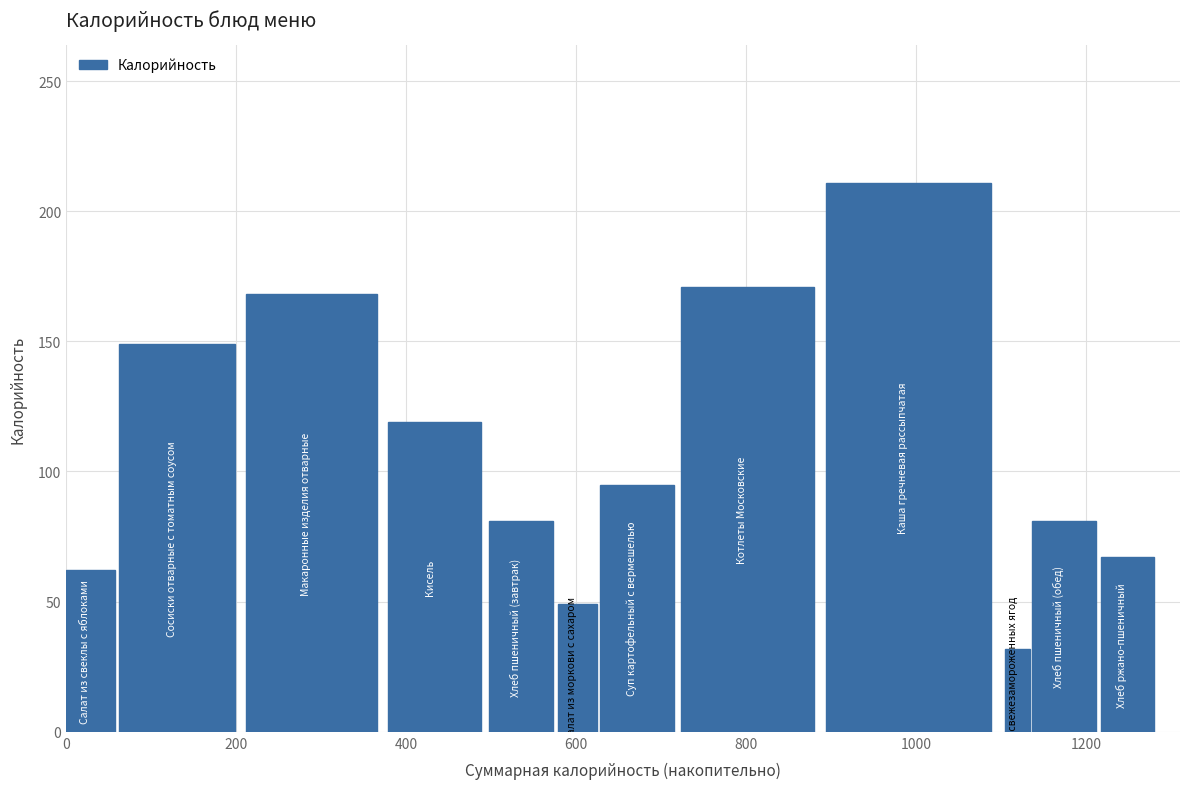

What is the smallest value displayed?

32